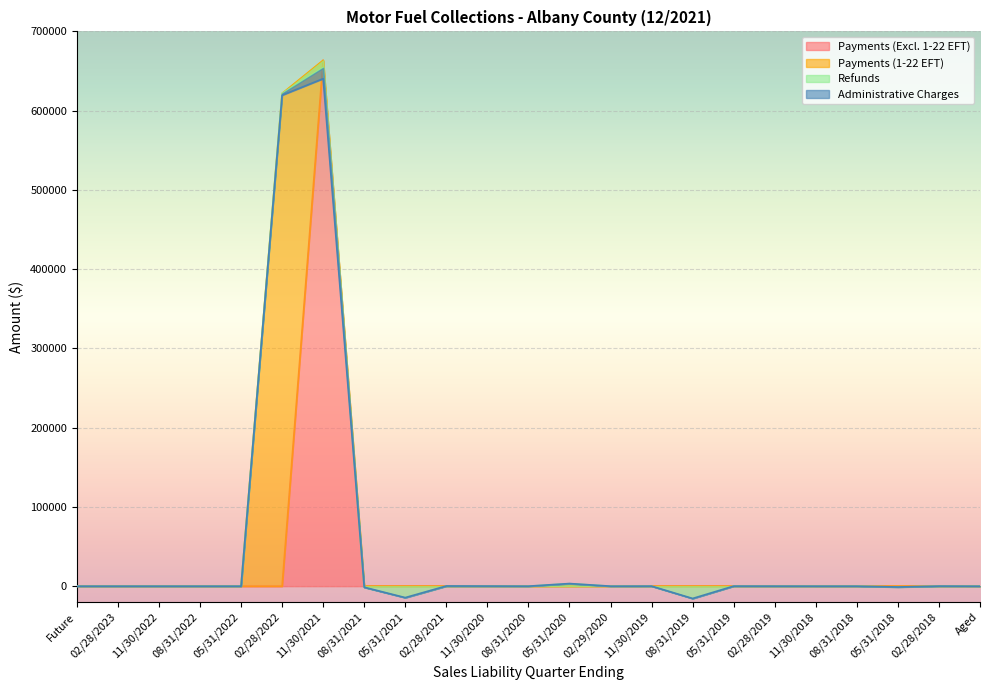

Reading left to right, extract all data points from this chart.

Payments (Excl. 1-22 EFT): Future=0.0	02/28/2023=0.0	11/30/2022=0.0	08/31/2022=0.0	05/31/2022=0.0	02/28/2022=0.0	11/30/2021=663542.1	08/31/2021=0.6	05/31/2021=0.0	02/28/2021=0.0	11/30/2020=14.9	08/31/2020=0.0	05/31/2020=0.0	02/29/2020=0.0	11/30/2019=0.0	08/31/2019=0.0	05/31/2019=0.0	02/28/2019=0.0	11/30/2018=0.0	08/31/2018=0.0	05/31/2018=0.0	02/28/2018=0.0	Aged=0.0
Payments (1-22 EFT): Future=0.0	02/28/2023=0.0	11/30/2022=0.0	08/31/2022=0.0	05/31/2022=0.0	02/28/2022=621743.7	11/30/2021=0.0	08/31/2021=0.0	05/31/2021=0.0	02/28/2021=0.0	11/30/2020=0.0	08/31/2020=0.0	05/31/2020=0.0	02/29/2020=0.0	11/30/2019=0.0	08/31/2019=0.0	05/31/2019=0.0	02/28/2019=0.0	11/30/2018=0.0	08/31/2018=0.0	05/31/2018=0.0	02/28/2018=0.0	Aged=0.0
Refunds: Future=0.0	02/28/2023=0.0	11/30/2022=0.0	08/31/2022=0.0	05/31/2022=0.0	02/28/2022=0.0	11/30/2021=-9396.3	08/31/2021=-1500.3	05/31/2021=-14559.4	02/28/2021=-5.8	11/30/2020=-2.3	08/31/2020=-24.4	05/31/2020=3117.9	02/29/2020=0.0	11/30/2019=-30.9	08/31/2019=-15599.6	05/31/2019=0.0	02/28/2019=0.0	11/30/2018=0.0	08/31/2018=0.0	05/31/2018=-1172.5	02/28/2018=0.0	Aged=0.0
Administrative Charges: Future=0.0	02/28/2023=0.0	11/30/2022=0.0	08/31/2022=0.0	05/31/2022=0.0	02/28/2022=-2252.2	11/30/2021=-13791.7	08/31/2021=151.2	05/31/2021=117.4	02/28/2021=250.8	11/30/2020=100.8	08/31/2020=36.6	05/31/2020=185.2	02/29/2020=0.5	11/30/2019=93.3	08/31/2019=56.8	05/31/2019=73.3	02/28/2019=36.5	11/30/2018=0.0	08/31/2018=0.3	05/31/2018=145.7	02/28/2018=102.4	Aged=-44.7